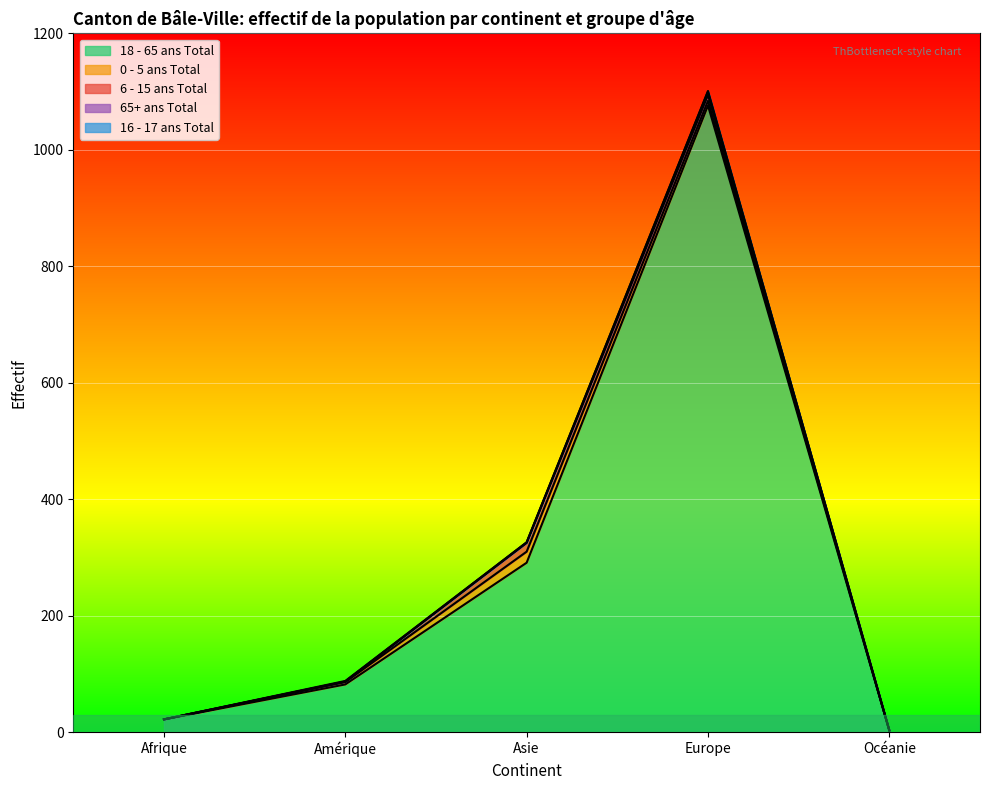

Is it true that 0 - 5 ans Total equals 32 at Asie?

False